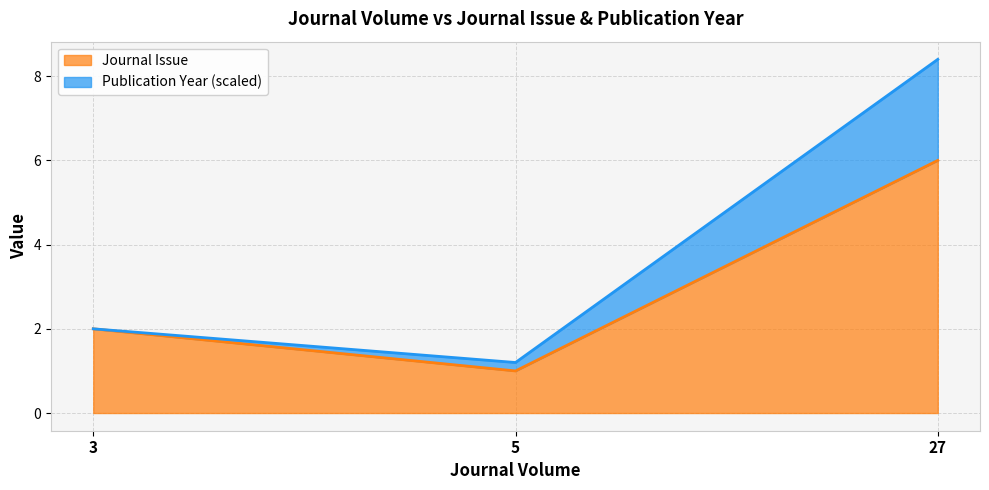

What are all the series names shown in the legend?

Journal Issue, Publication Year (scaled)